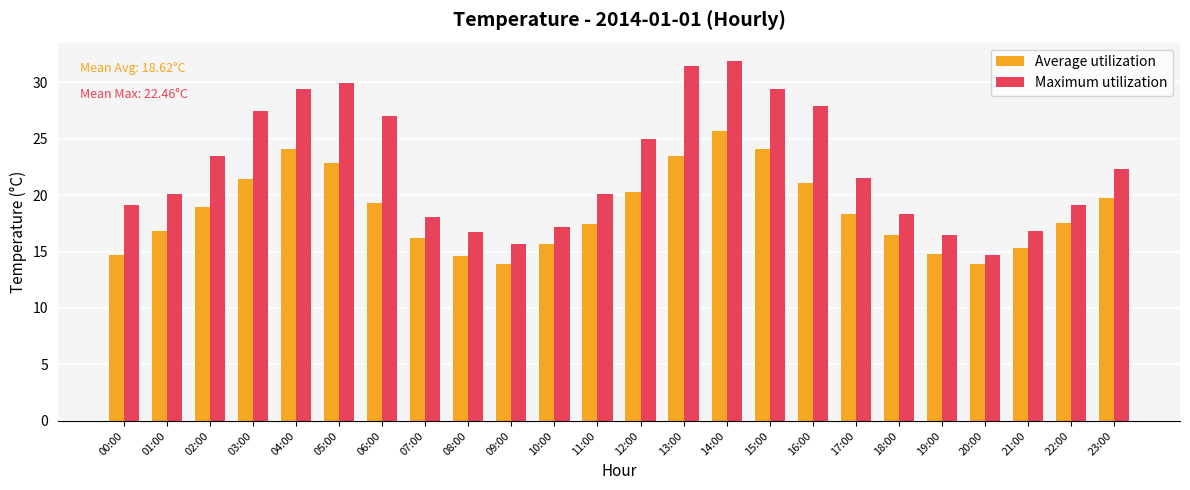

What is the label of the 11th bar from the left?

10:00